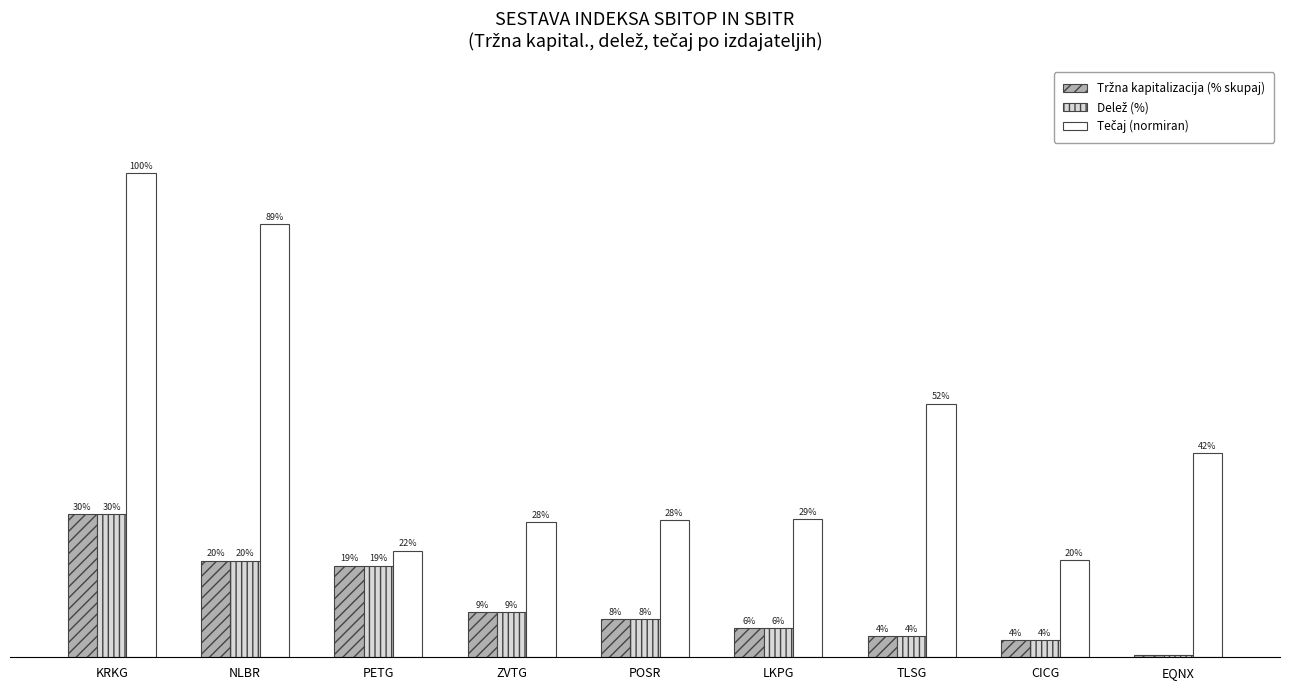

The Tržna kapitalizacija (% skupaj) series shows 32.0 at NLBR. True or false?

False